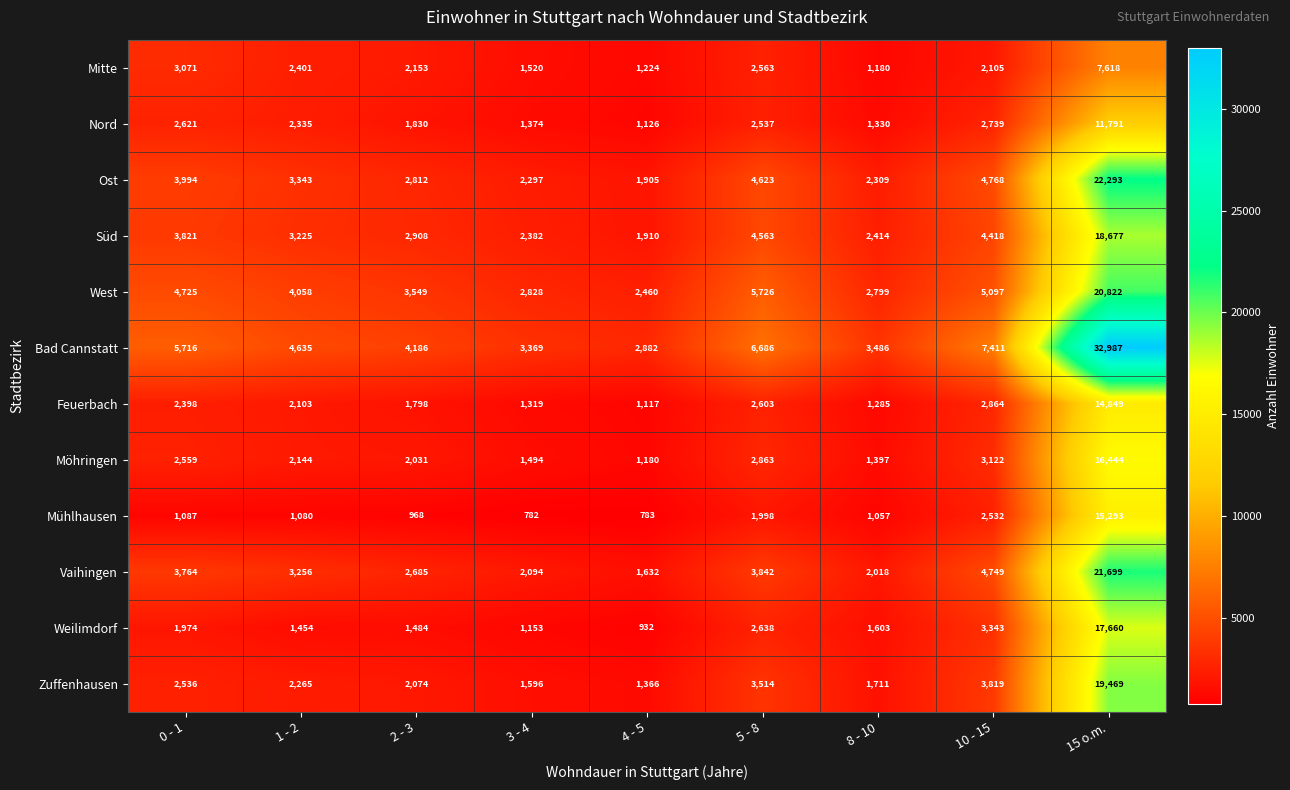

What is the minimum value shown in the chart?

782